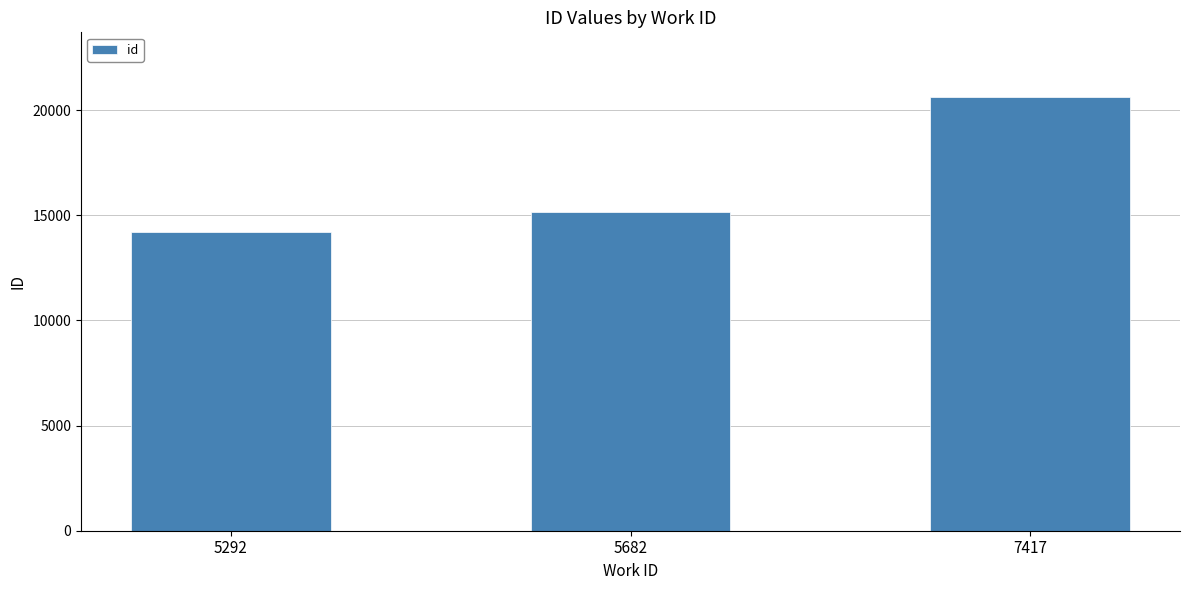

What is the difference between the maximum and minimum values?

6387